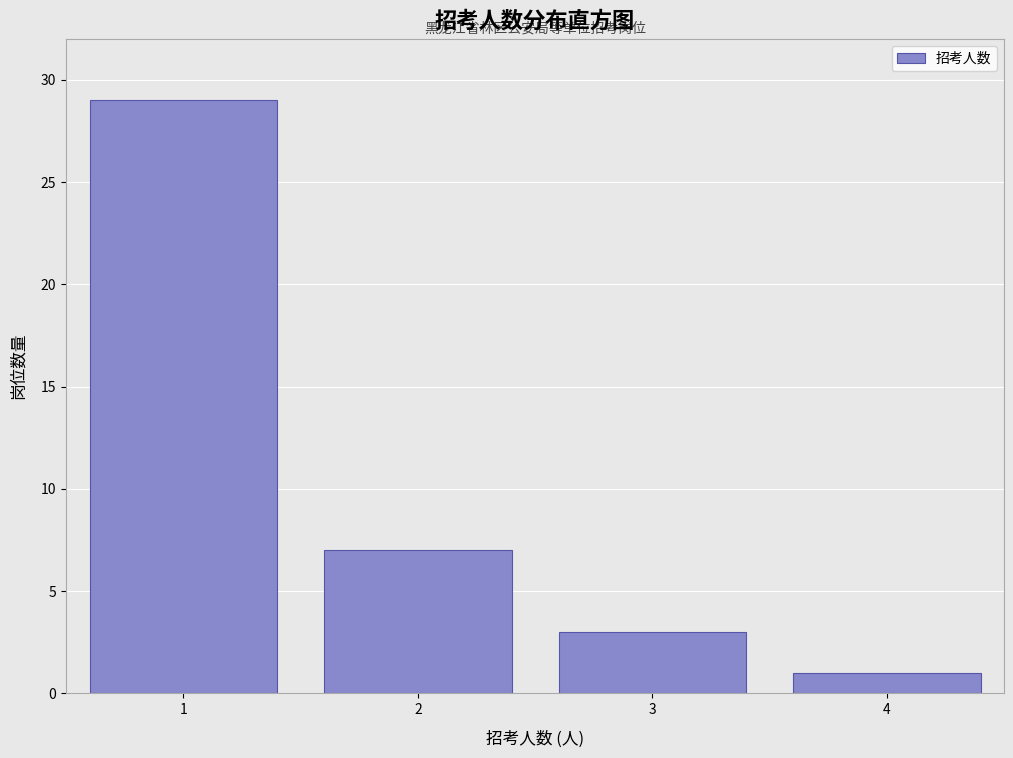

Reading right to left, extract all data points from this chart.

4=1	3=3	2=7	1=29